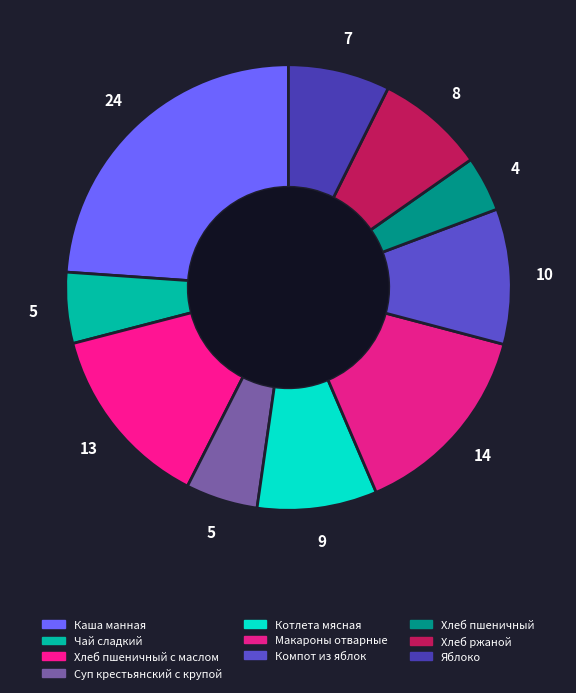

How many slices are in this pie chart?

10